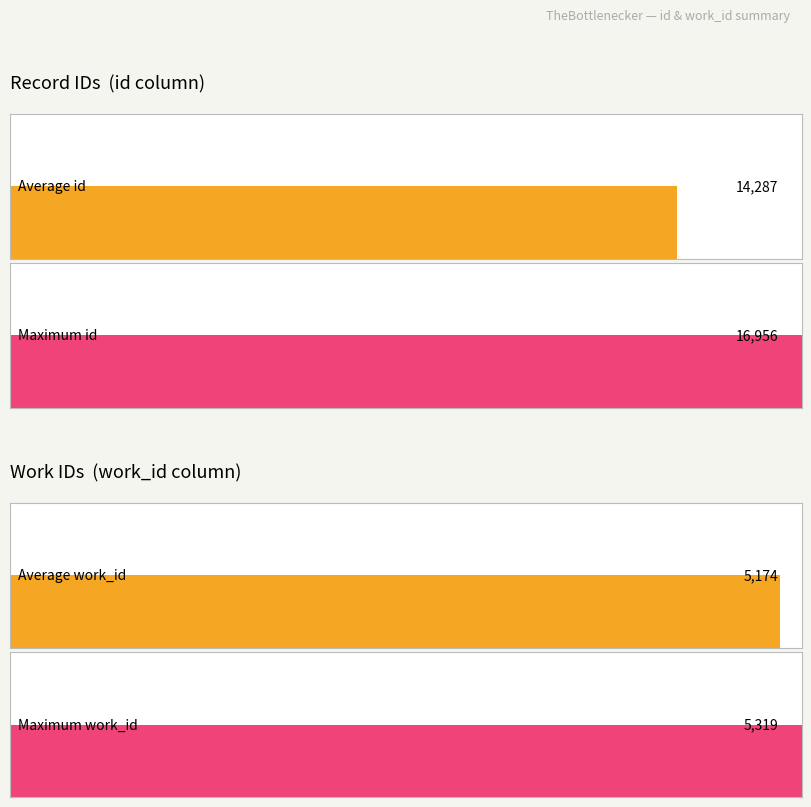

True or false: id has a value of 21505 at 13829.

False